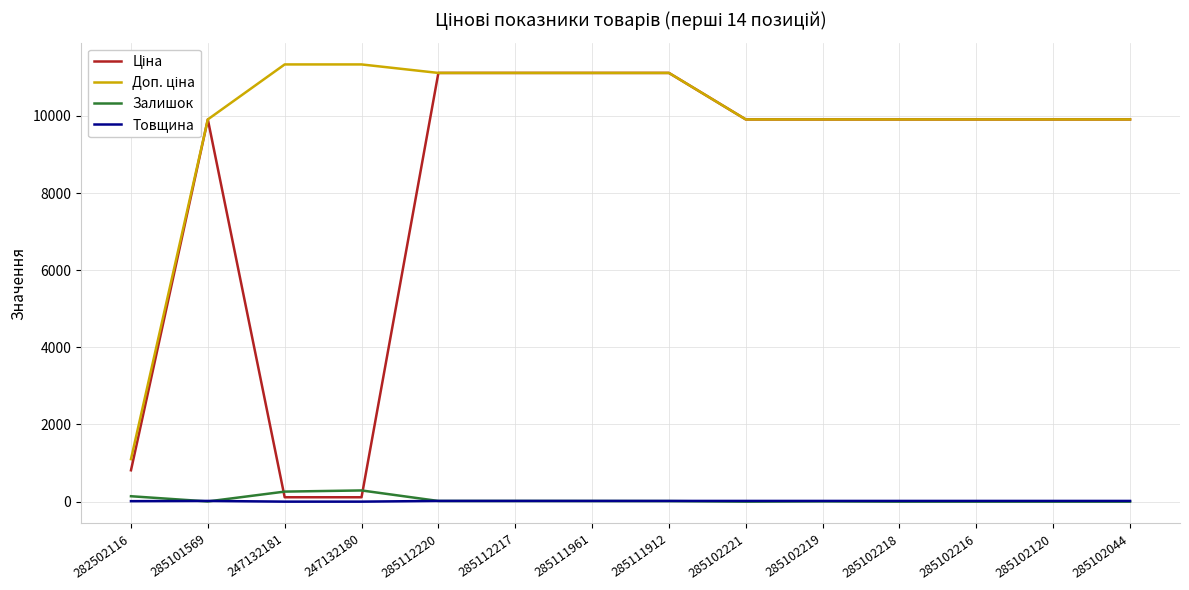

What position from the right is 247132181?

12